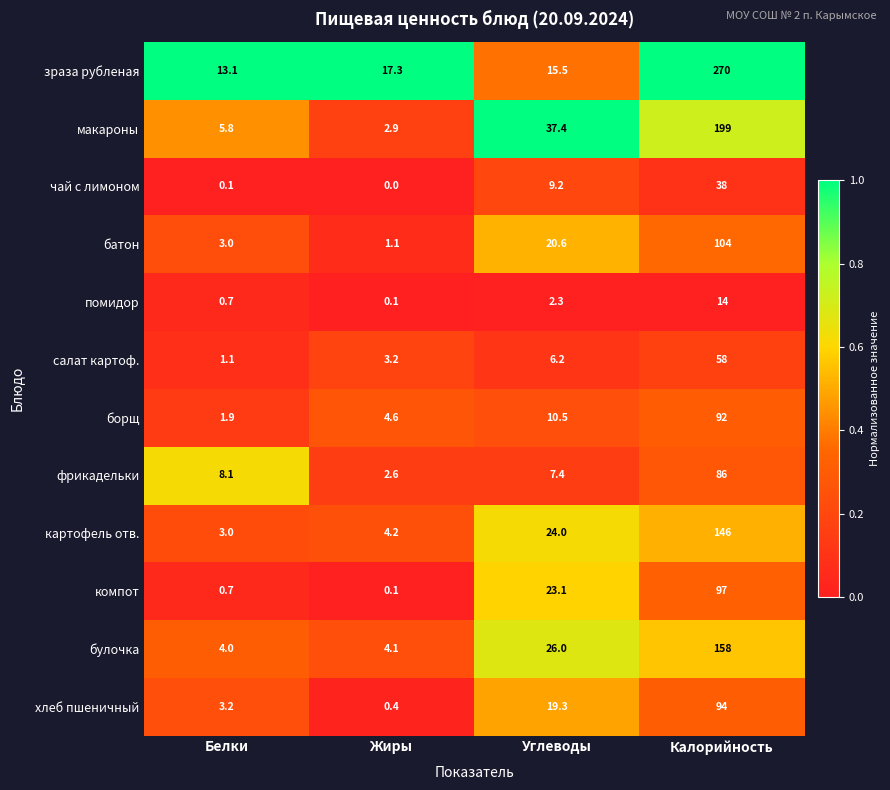

Where does the салат картоф. series first go above 6?

Углеводы